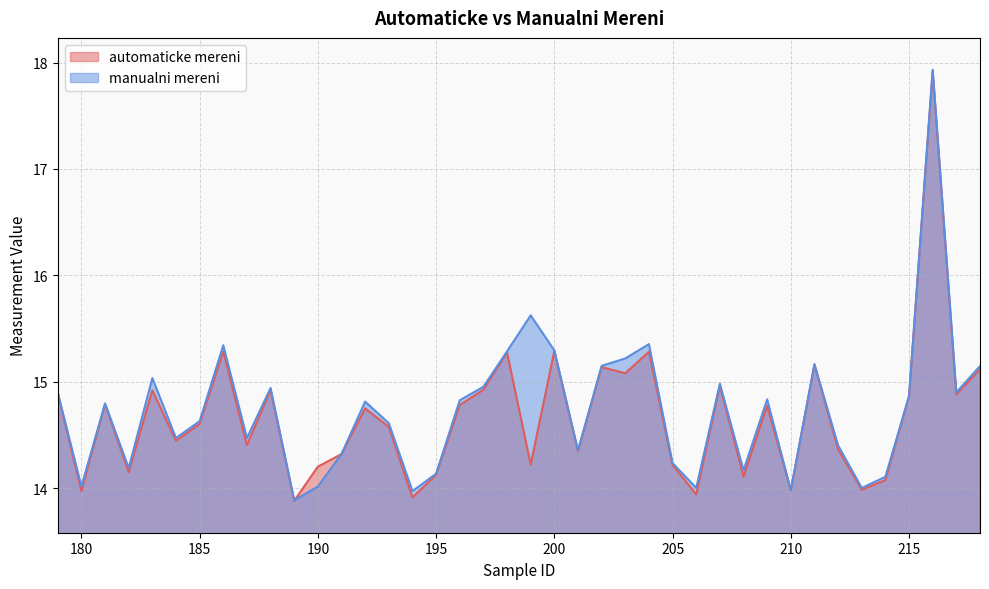

What is the sum of all manualni mereni values?

589.4